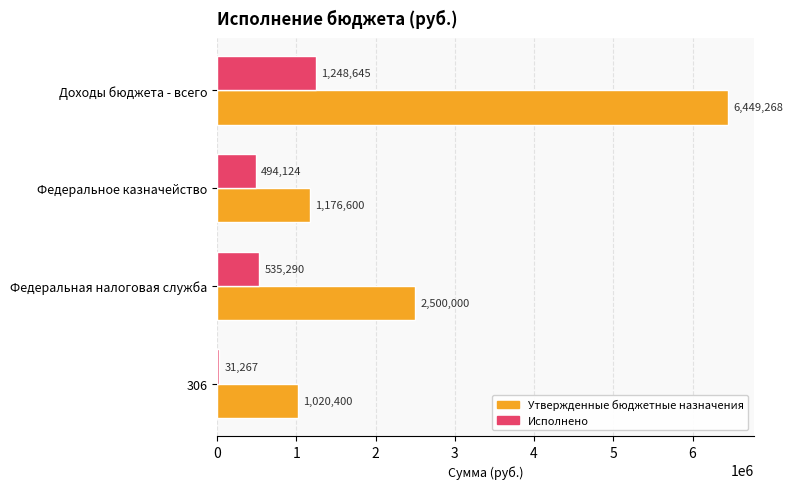

List the series in order of their overall mean, highest first.

Утвержденные бюджетные назначения, Исполнено